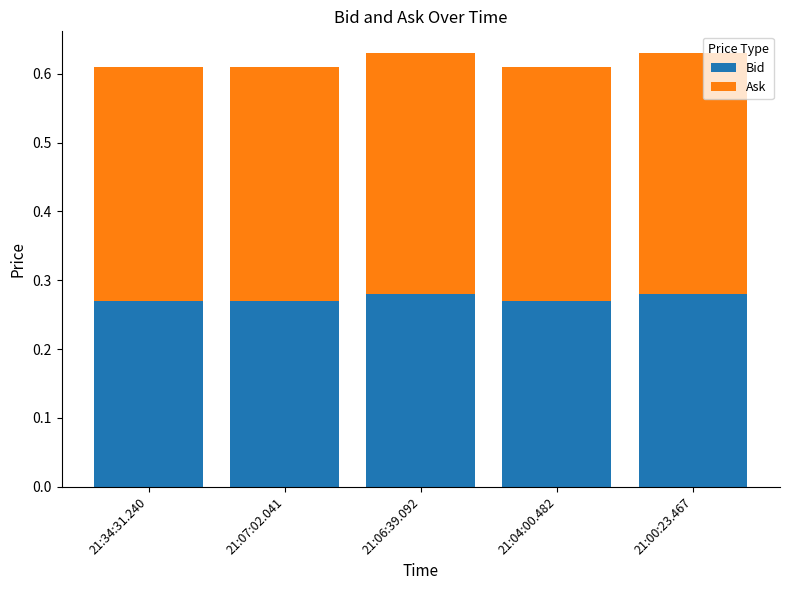

What is the total value across all series at 21:00:23.467?

0.6